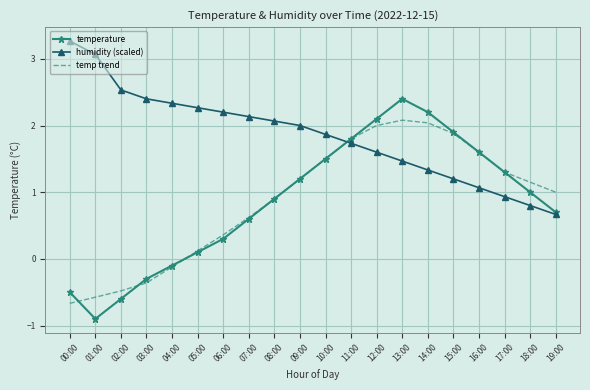

List the labels in order of humidity (scaled) value, largest first.

00:00, 01:00, 02:00, 03:00, 04:00, 05:00, 06:00, 07:00, 08:00, 09:00, 10:00, 11:00, 12:00, 13:00, 14:00, 15:00, 16:00, 17:00, 18:00, 19:00